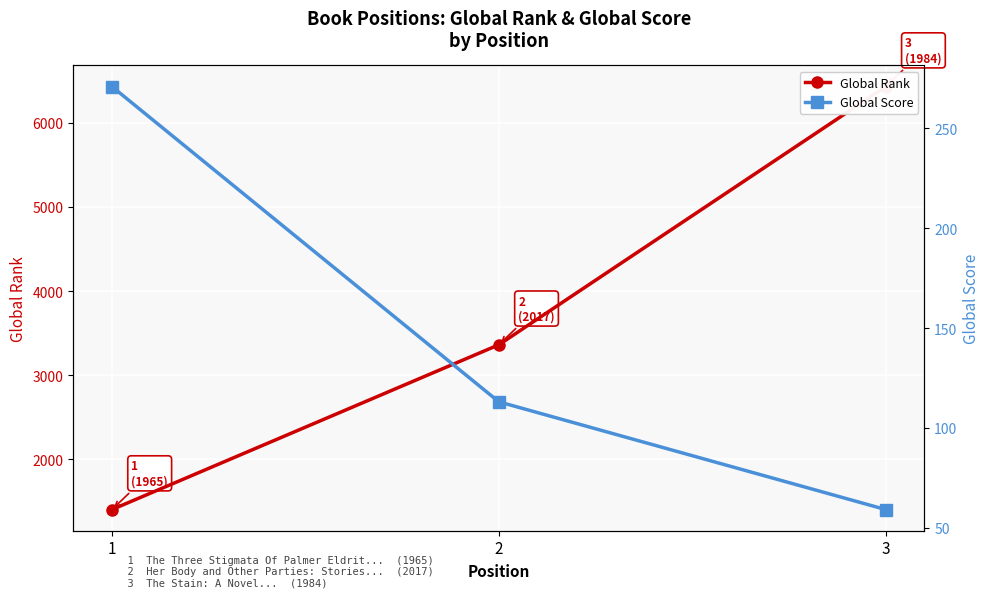

What is the sum of all Global Score values?

443